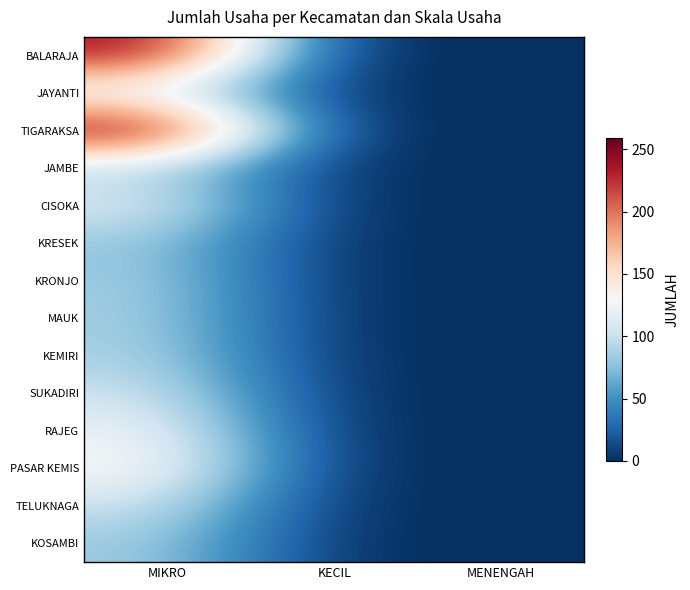

Reading left to right, transcribe all the data shown in this chart.

BALARAJA: MIKRO=242	KECIL=0	MENENGAH=0
JAYANTI: MIKRO=112	KECIL=0	MENENGAH=0
TIGARAKSA: MIKRO=259	KECIL=0	MENENGAH=0
JAMBE: MIKRO=92	KECIL=0	MENENGAH=0
CISOKA: MIKRO=114	KECIL=0	MENENGAH=0
KRESEK: MIKRO=81	KECIL=0	MENENGAH=0
KRONJO: MIKRO=85	KECIL=0	MENENGAH=0
MAUK: MIKRO=86	KECIL=0	MENENGAH=0
KEMIRI: MIKRO=89	KECIL=0	MENENGAH=0
SUKADIRI: MIKRO=104	KECIL=0	MENENGAH=0
RAJEG: MIKRO=124	KECIL=0	MENENGAH=0
PASAR KEMIS: MIKRO=135	KECIL=0	MENENGAH=0
TELUKNAGA: MIKRO=103	KECIL=0	MENENGAH=0
KOSAMBI: MIKRO=84	KECIL=0	MENENGAH=0